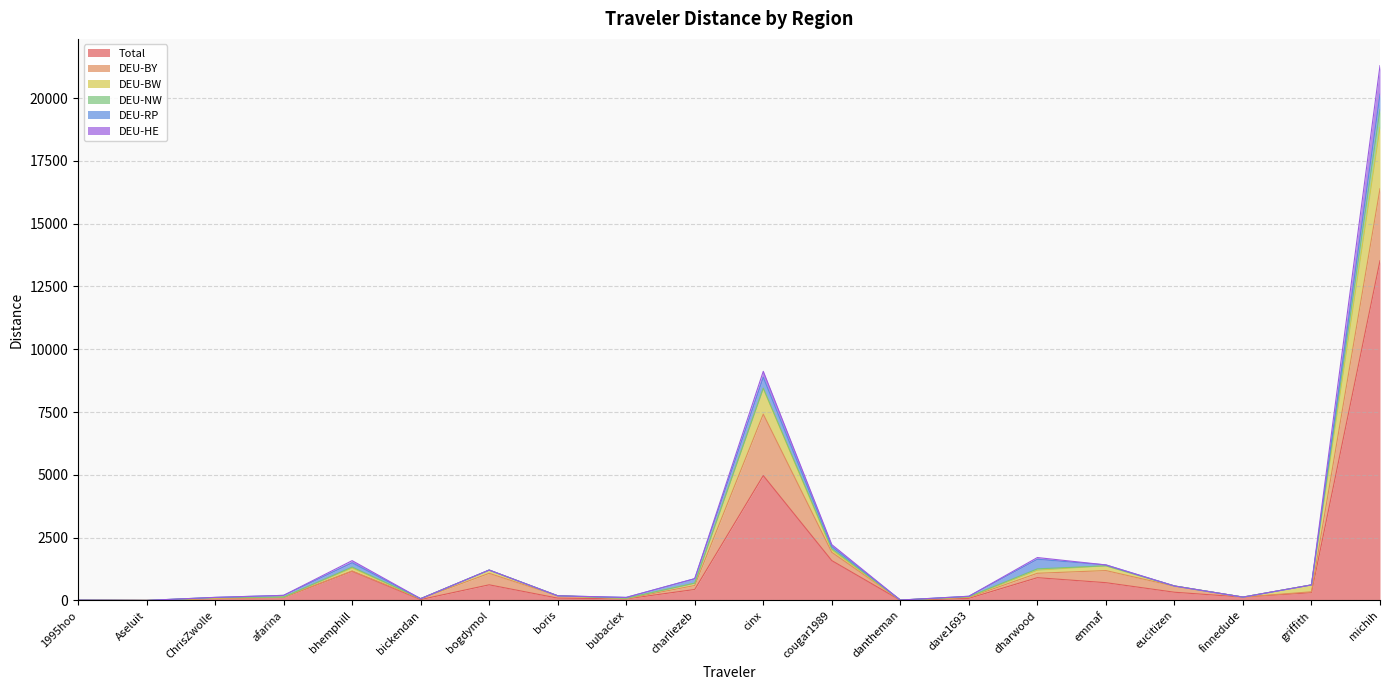

Is the value of DEU-BW at griffith greater than the value of DEU-BY at bickendan?

Yes